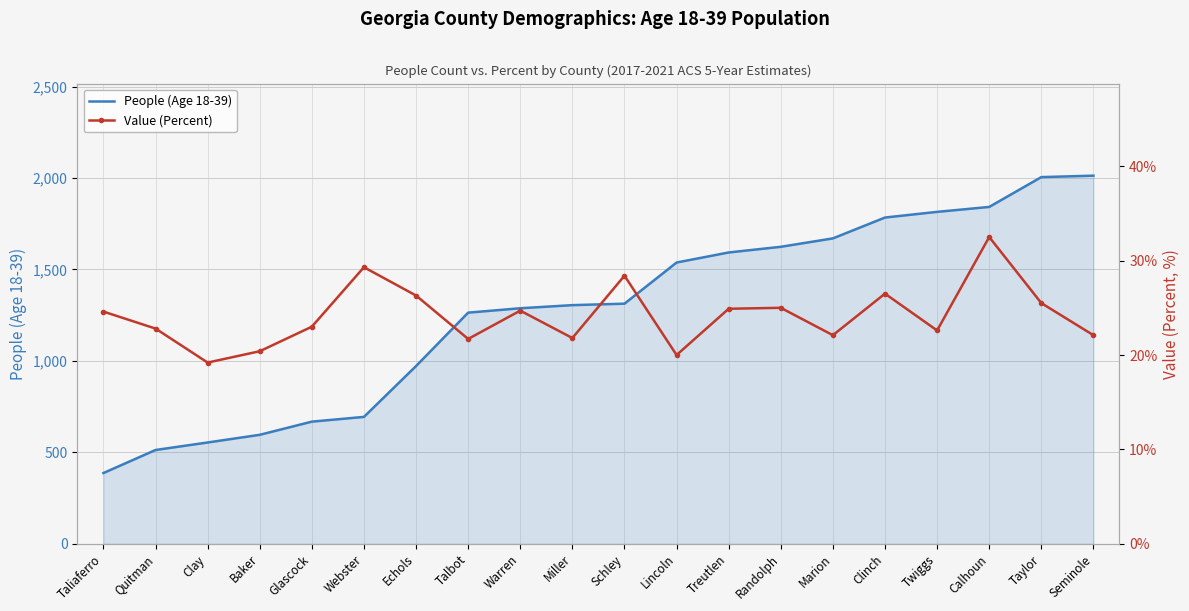

What is the label of the 9th point from the left?

Warren